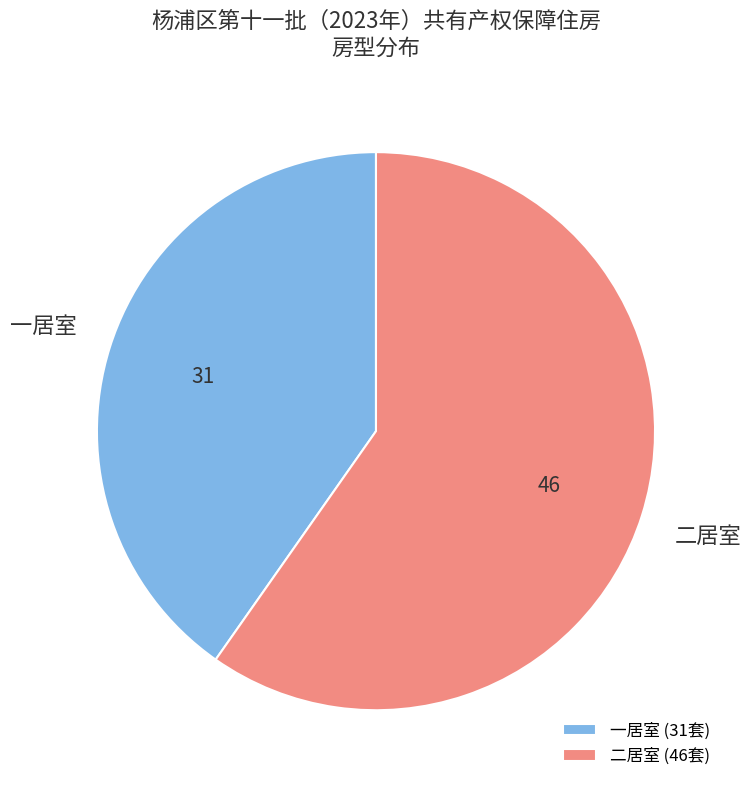

How many segments does this pie chart have?

2